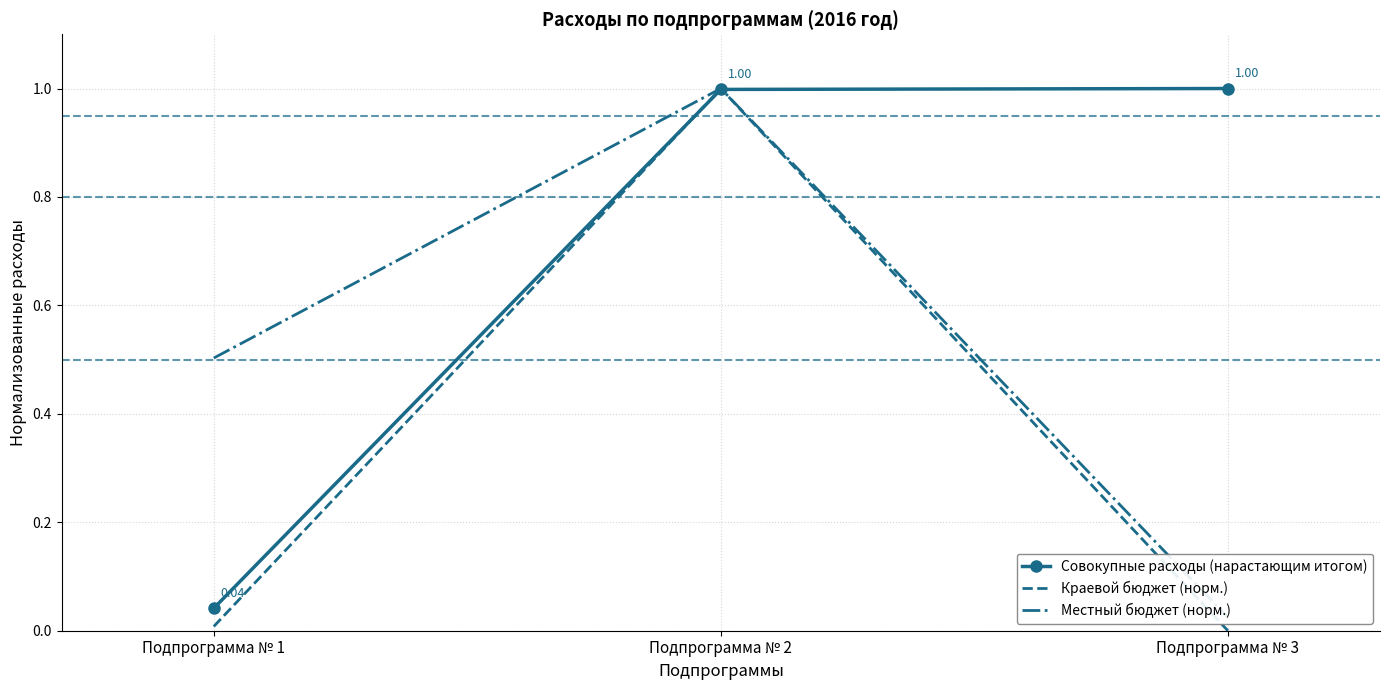

What is the difference between the maximum and minimum values in the Краевой бюджет (норм.) series?

1.0